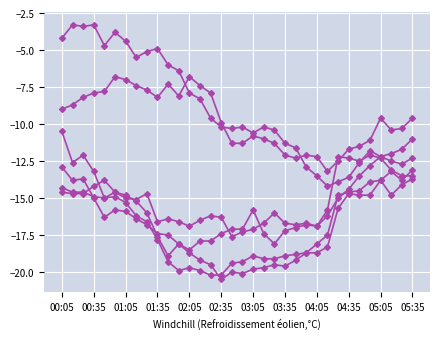

How many distinct data groups are displayed?

6